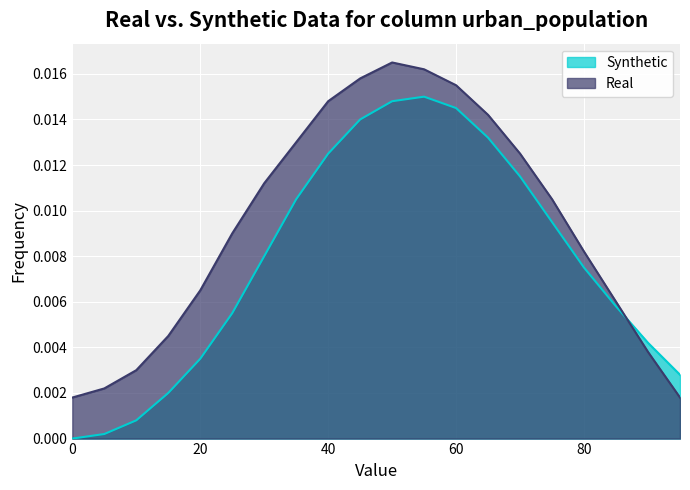

At 80, list the series in order from smallest to largest.

Synthetic, Real